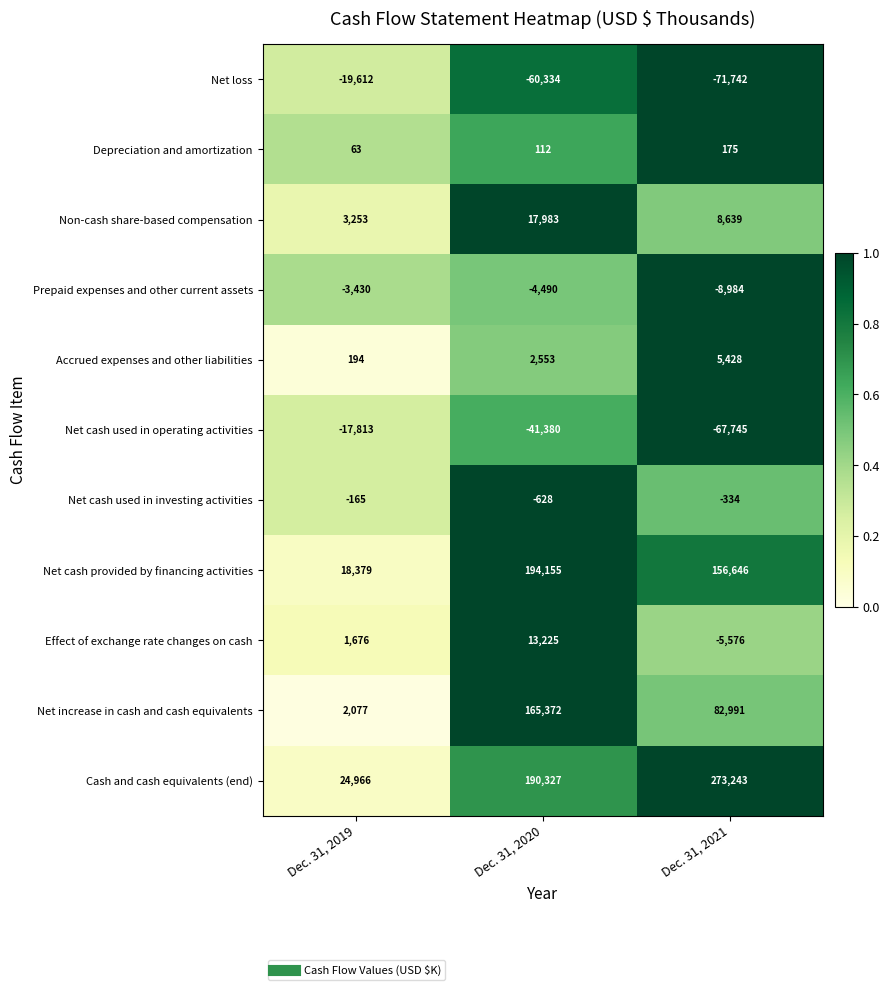

The Net loss series shows -19612 at Dec. 31, 2019. True or false?

True